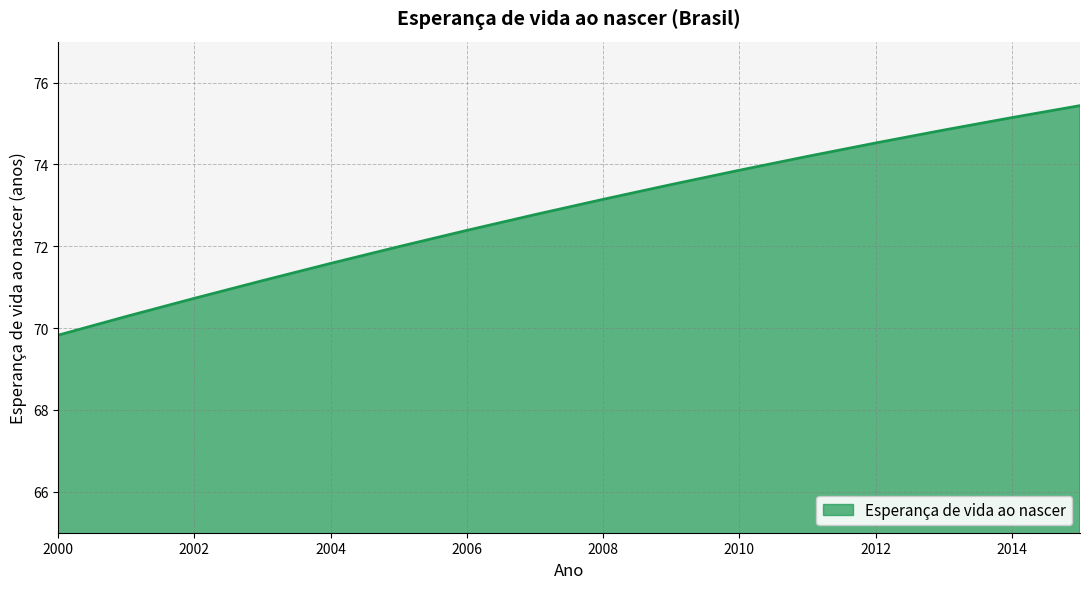

What is the difference between the maximum and minimum values?

5.6